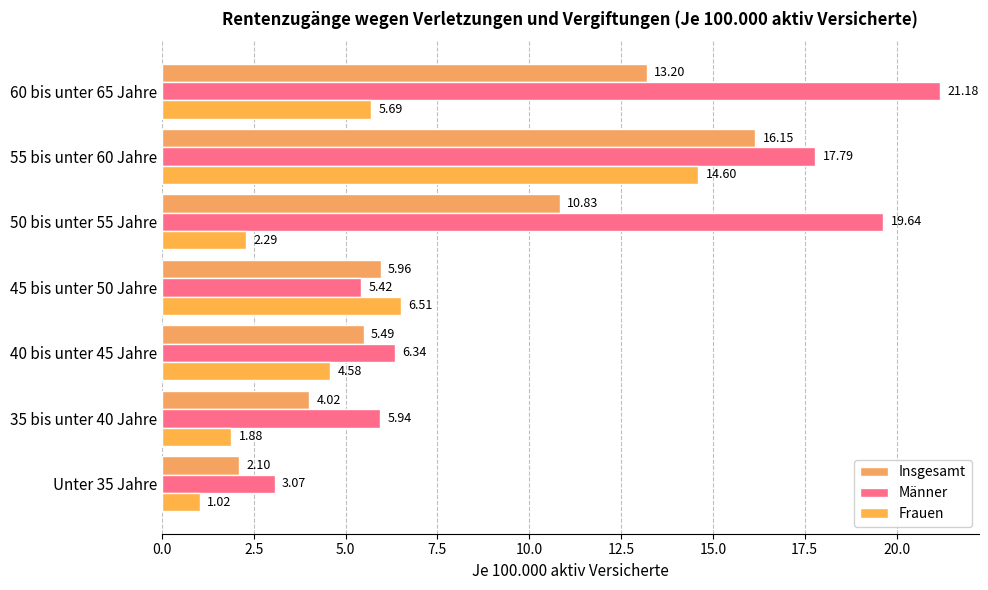

What is the value of the Männer bar at the 2nd from the left?

5.9